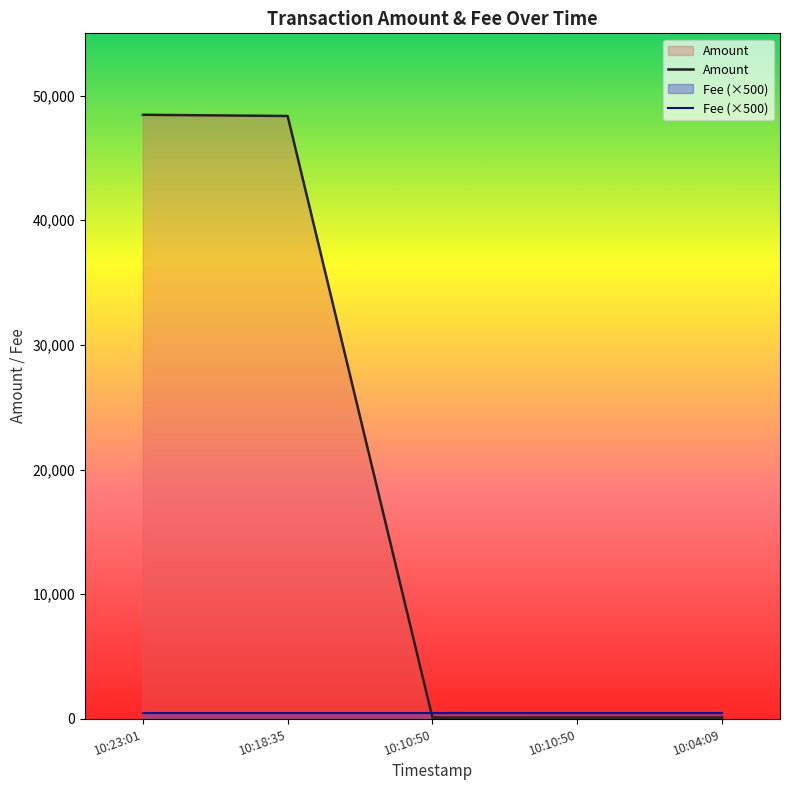

True or false: Fee (×500) has a value of 835.6 at 10:04:09.

False